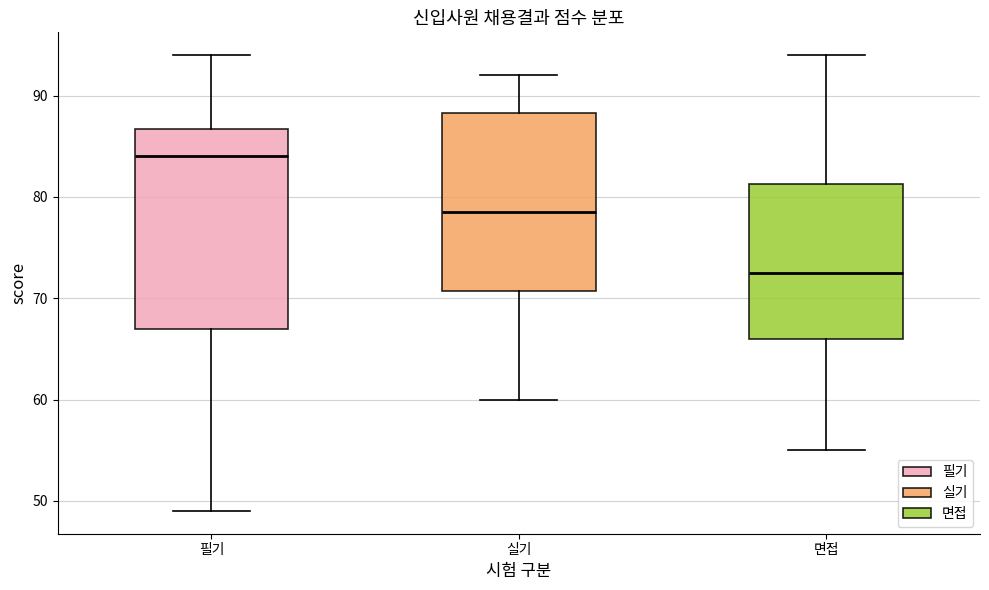

Reading left to right, transcribe this box plot: for each box, give where its median line is, the range the box spans, and where its two whiskers end, as read against the y-axis. The values are not printed on the chart, so give them approximately, as read against the axis.

필기: median 84, box 67 to 87, whiskers 49 to 94
실기: median 79, box 71 to 88, whiskers 60 to 92
면접: median 73, box 66 to 81, whiskers 55 to 94